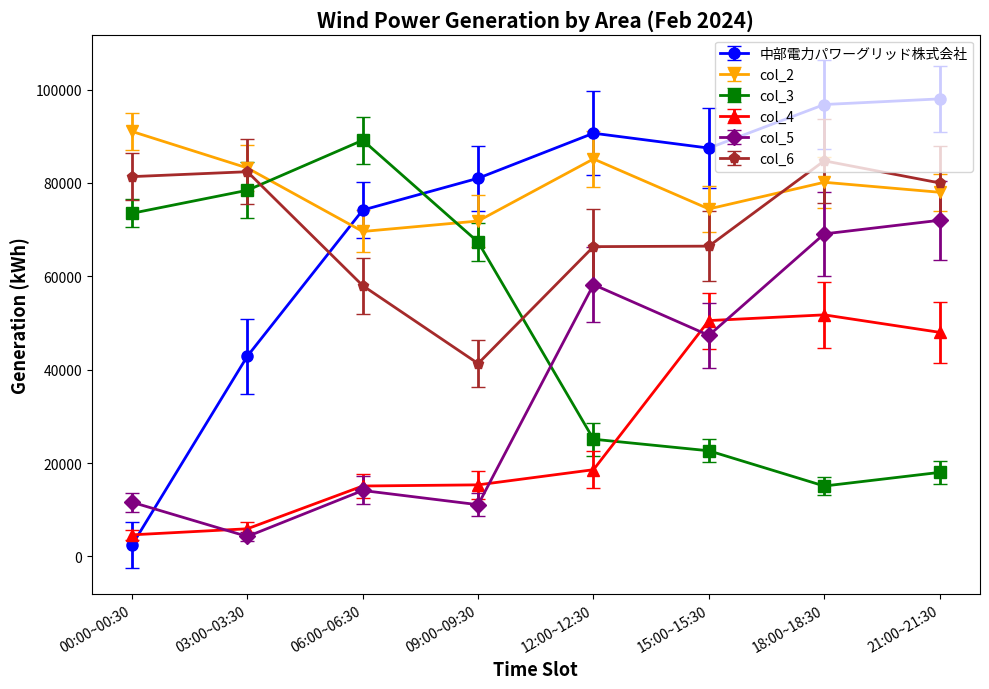

Read the col_3 value at 21:00~21:30, to the nearest 50.

18000